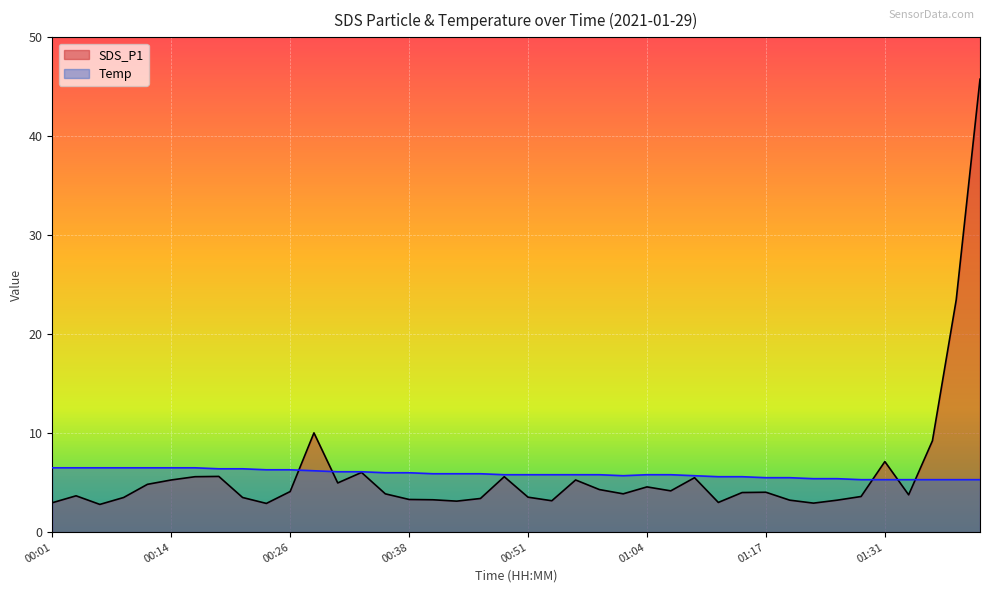

What is the label of the 32nd point from the left?

01:20